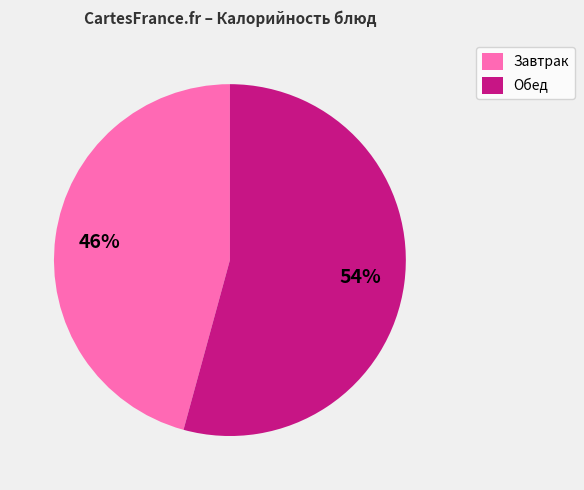

To the nearest percent, what is the difference between the largest and smallest slice percentages?

8%